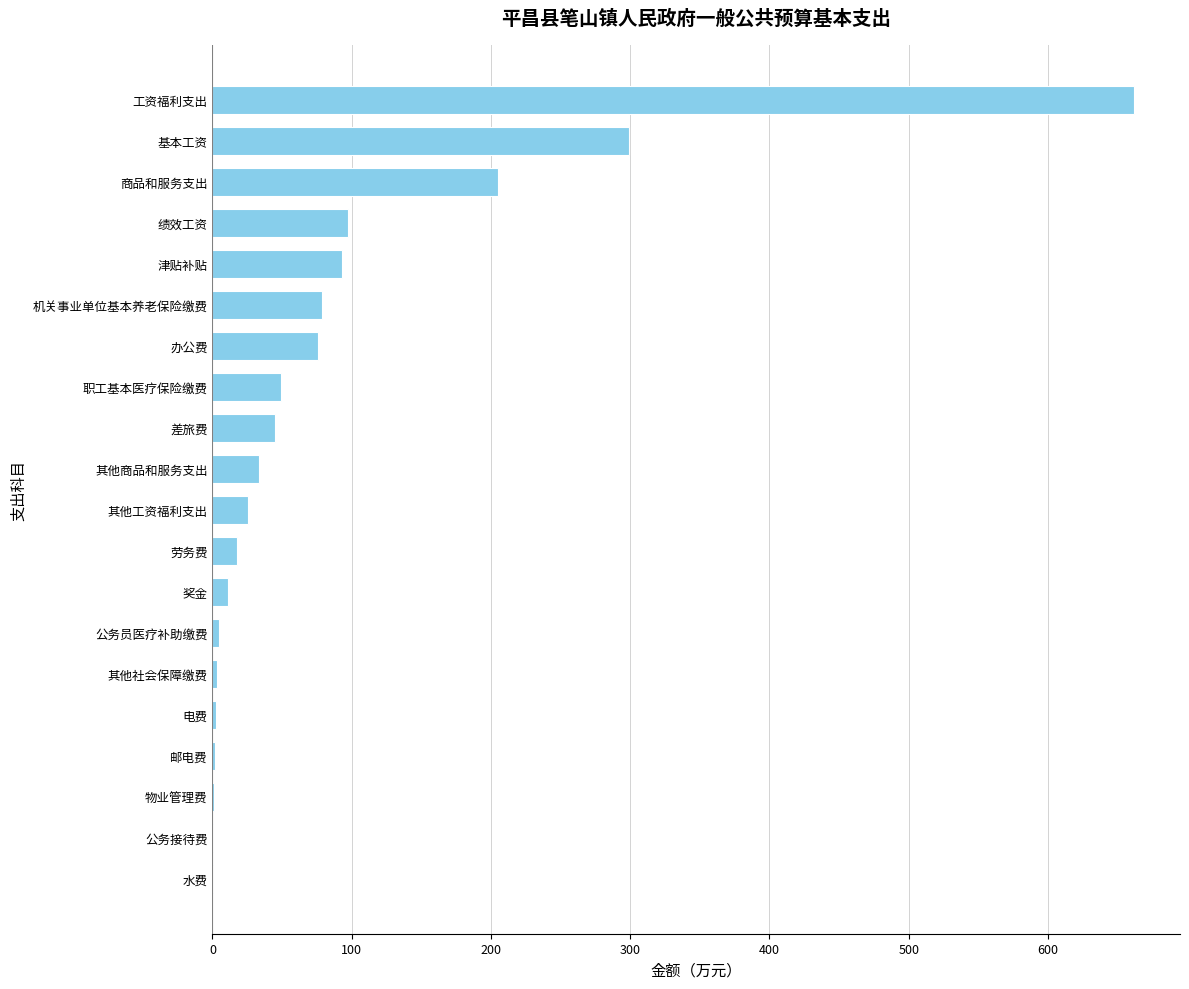

At which label is the value closest to 331?

基本工资